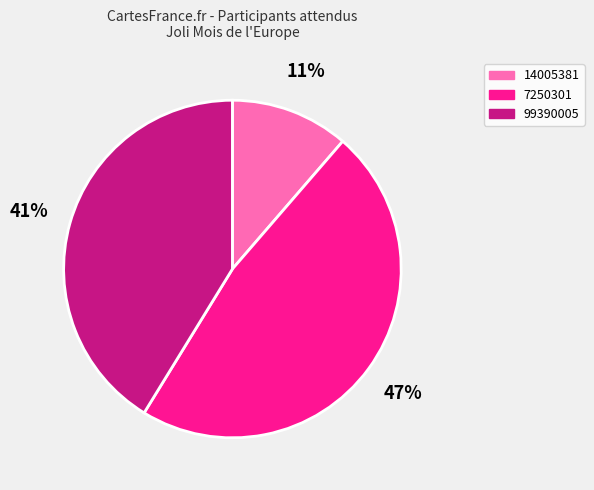

True or false: 99390005 accounts for 47% of the total.

False